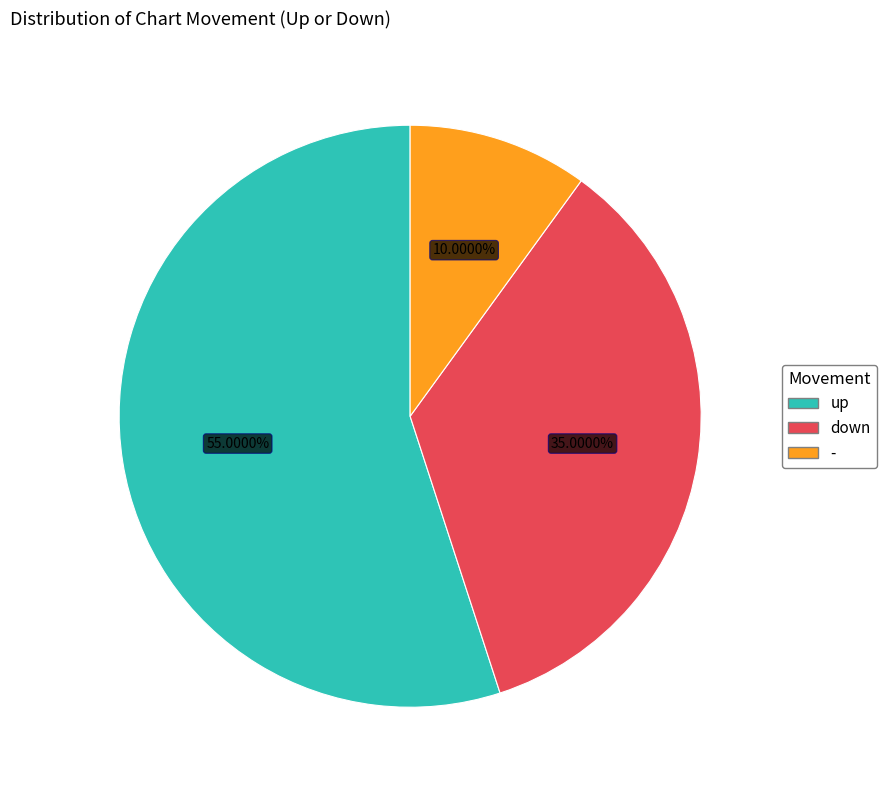

Is there a majority slice in this chart?

Yes